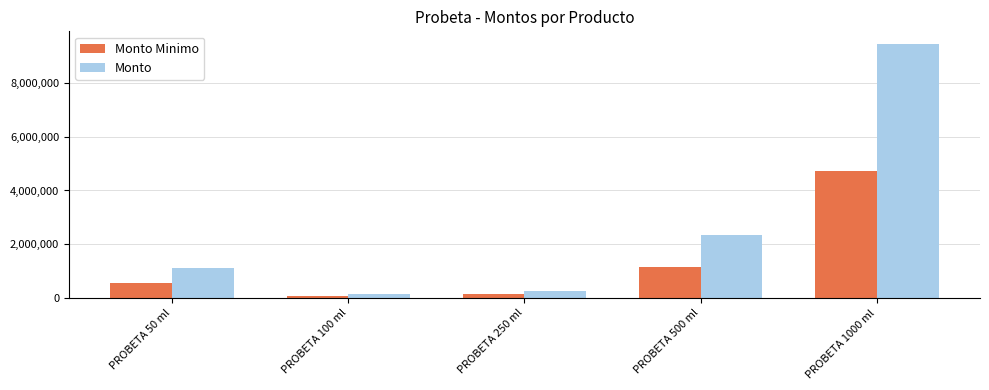

What is the sum of all Monto values?

13290000